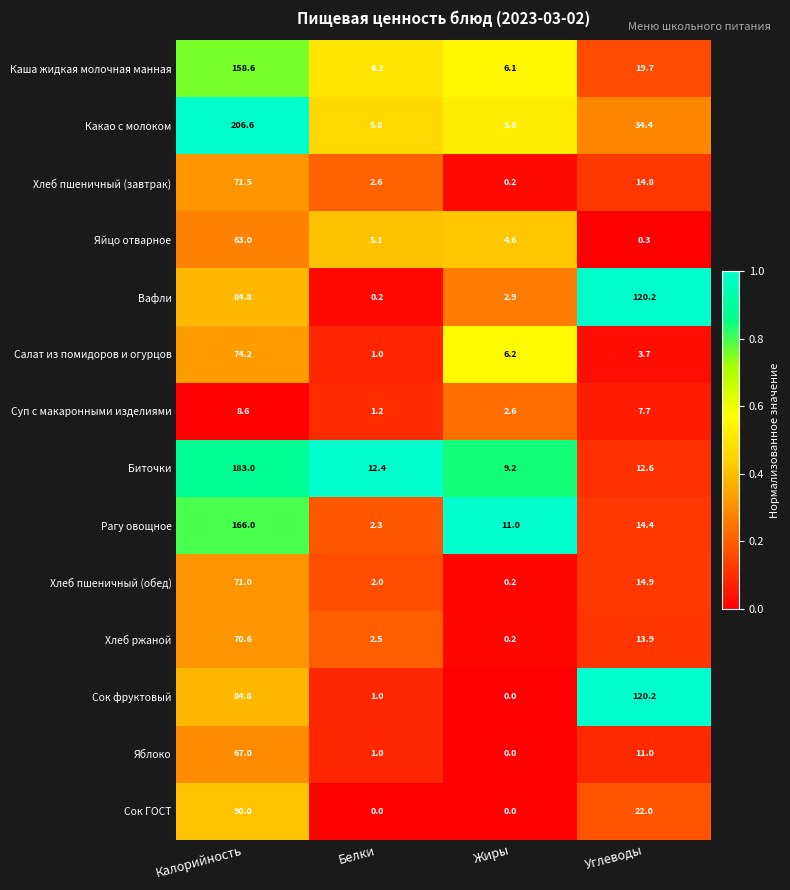

What is the approximate value of Хлеб ржаной at Белки?

2.5